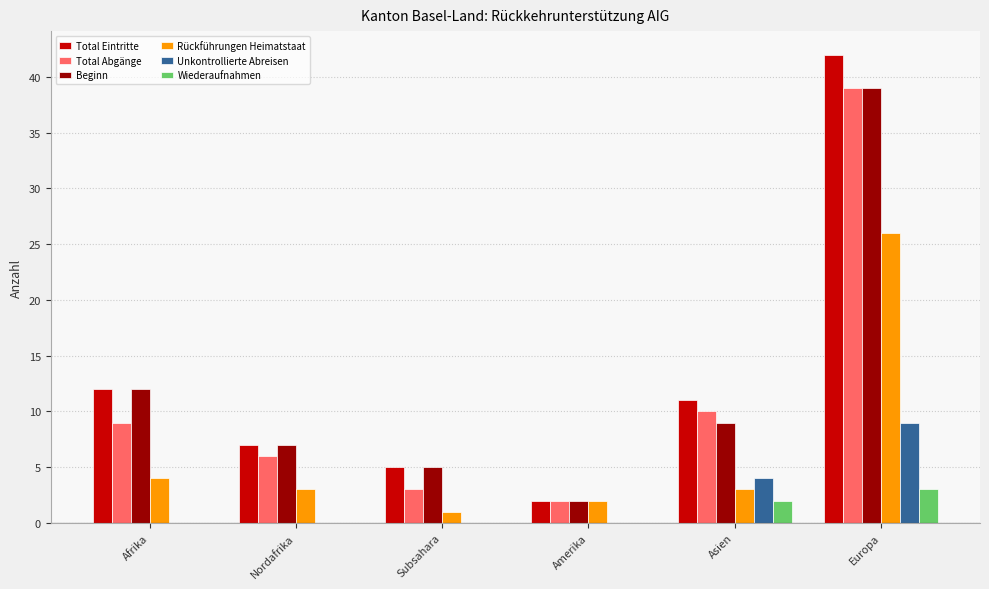

Where is Rückführungen Heimatstaat nearest to the value 13?

Afrika